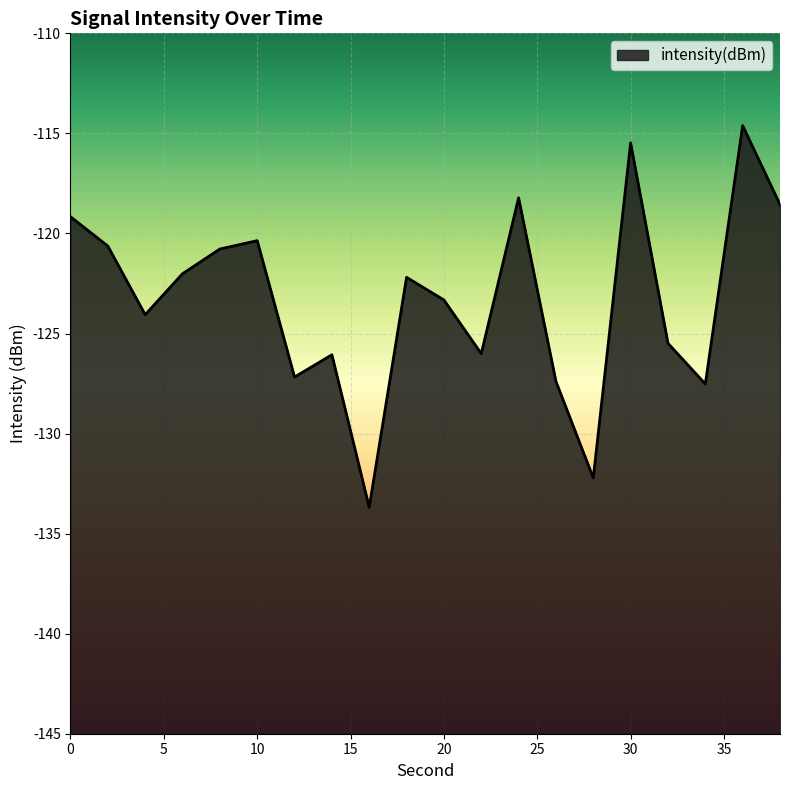

True or false: the data shows -203.4 at 2.

False